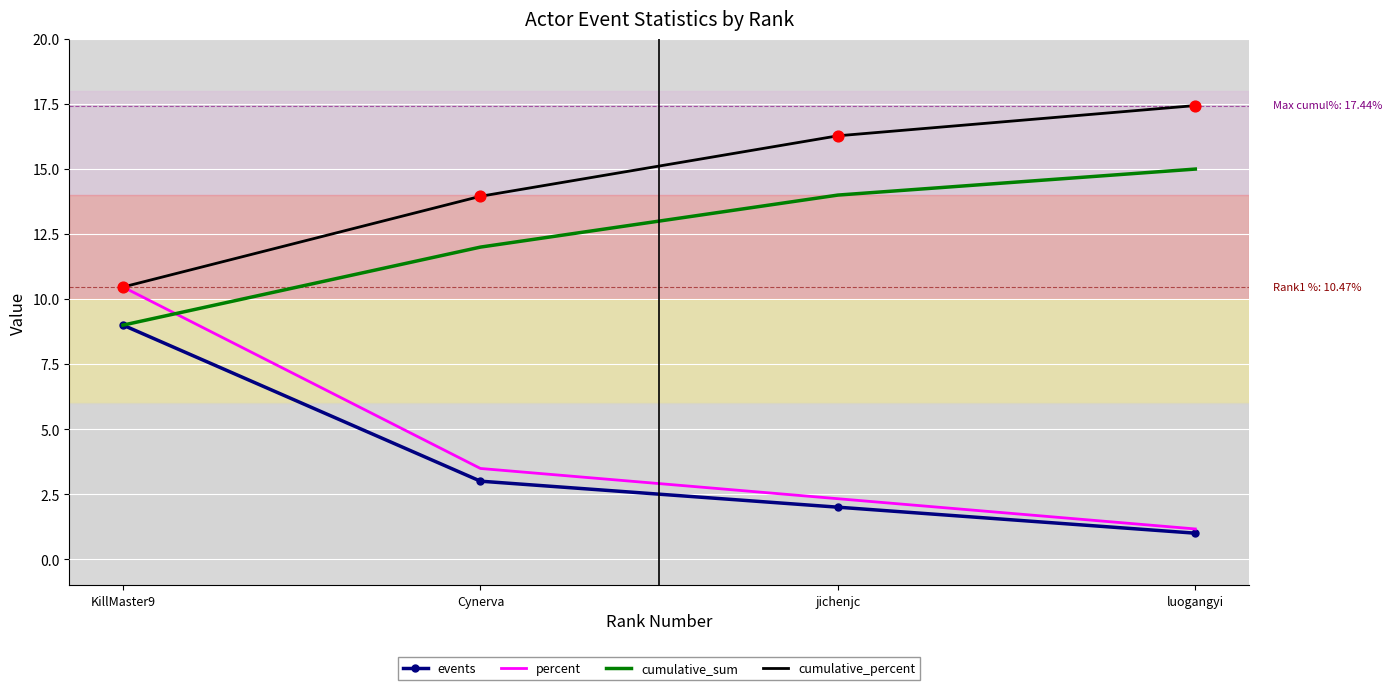

What are all the series names shown in the legend?

events, percent, cumulative_sum, cumulative_percent